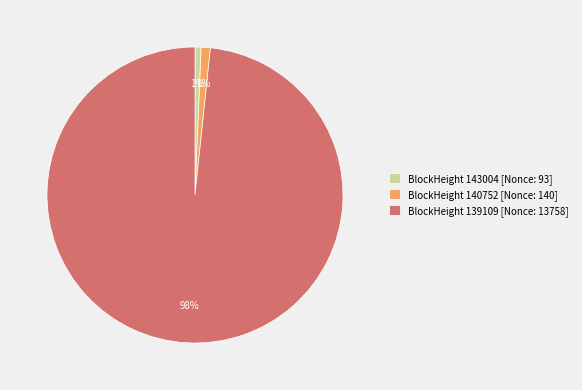

Is the sum of BlockHeight 139109 [Nonce: 13758] and BlockHeight 140752 [Nonce: 140] greater than half?

Yes